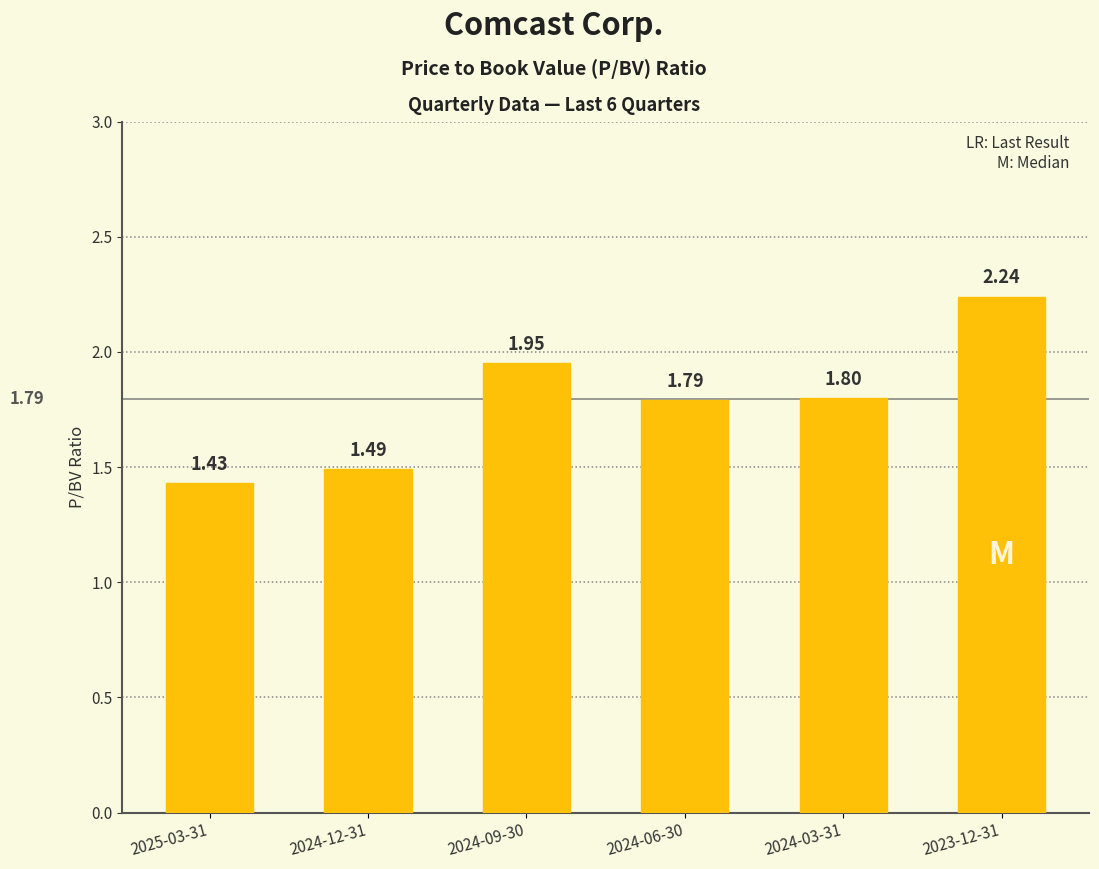

What is the label of the 6th bar from the right?

2025-03-31